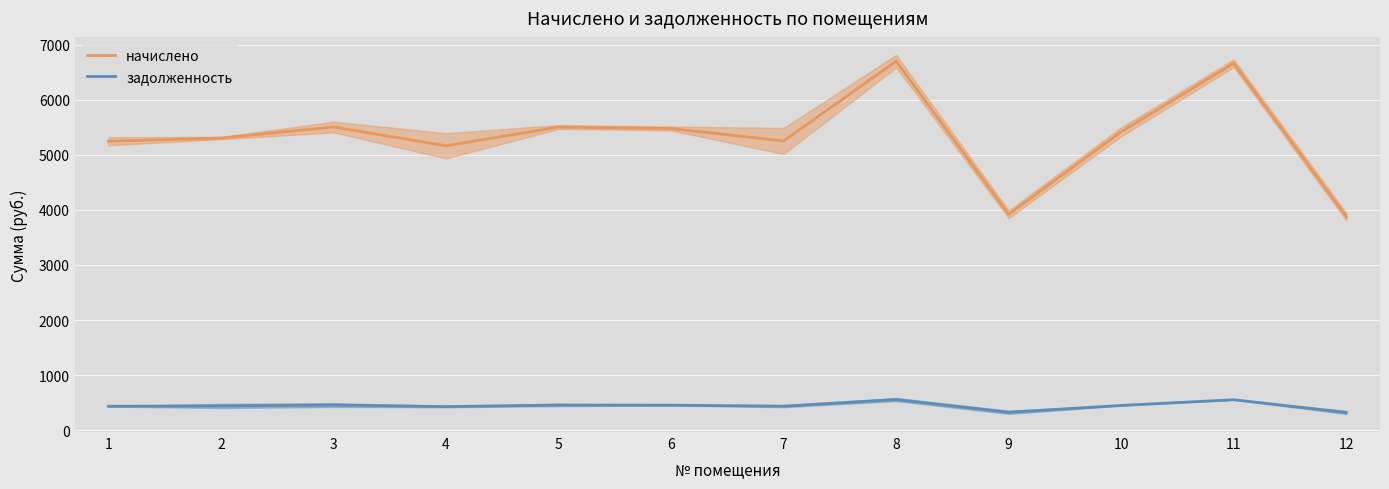

Reading left to right, what are all the values shown in this chart?

начислено: 1=5245.0	2=5302.8	3=5503.4	4=5162.4	5=5503.4	6=5476.3	7=5249.9	8=6697.7	9=3920.2	10=5417.3	11=6659.5	12=3878.3
задолженность: 1=436.2	2=441.9	3=458.6	4=430.2	5=458.6	6=456.4	7=437.5	8=558.1	9=326.7	10=451.4	11=554.9	12=323.2